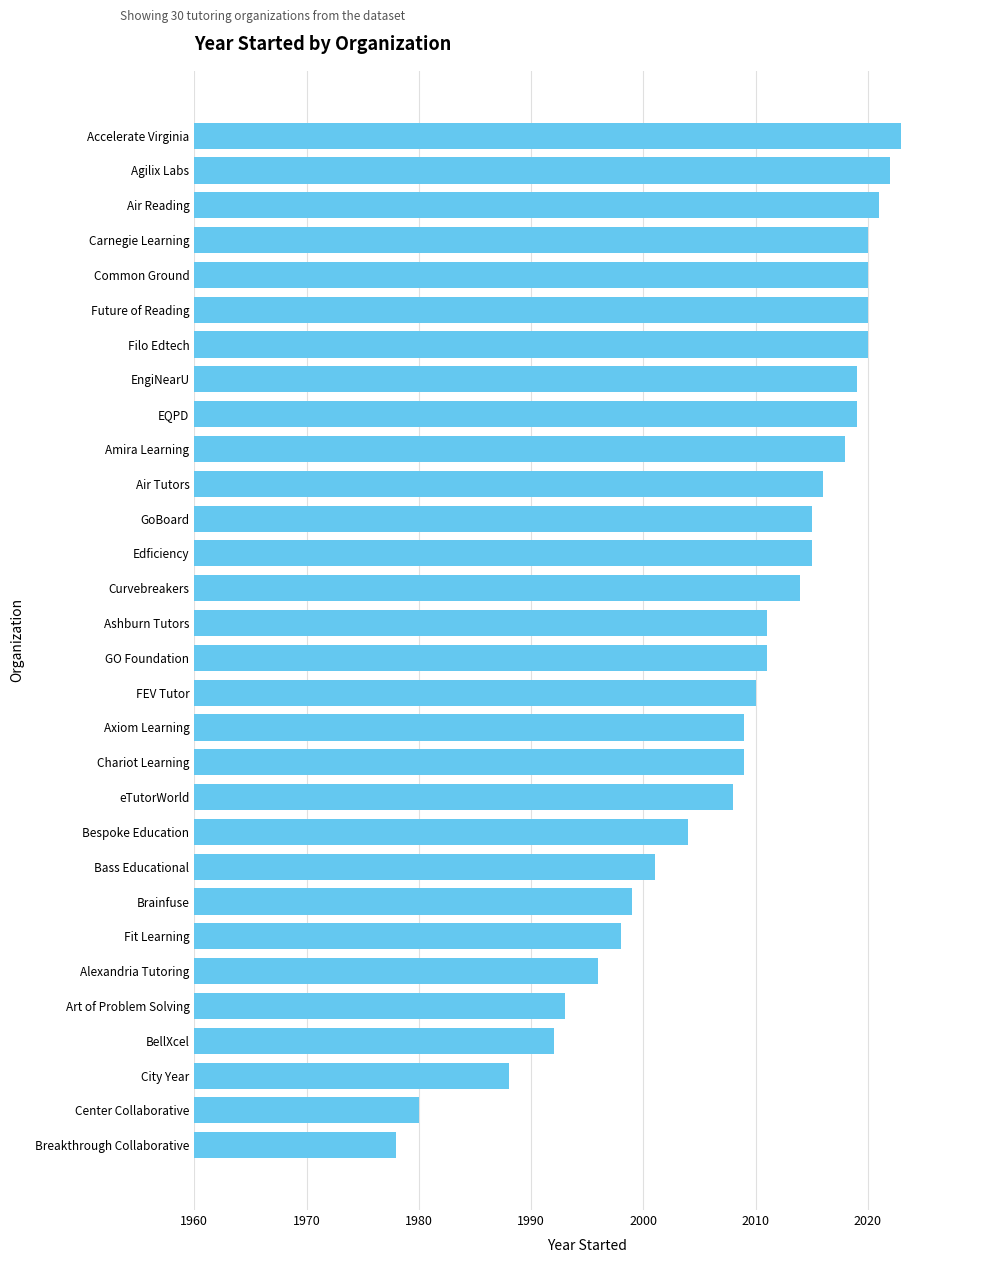

Approximately how many times larger is the value at Breakthrough Collaborative compared to Axiom Learning?

1.0